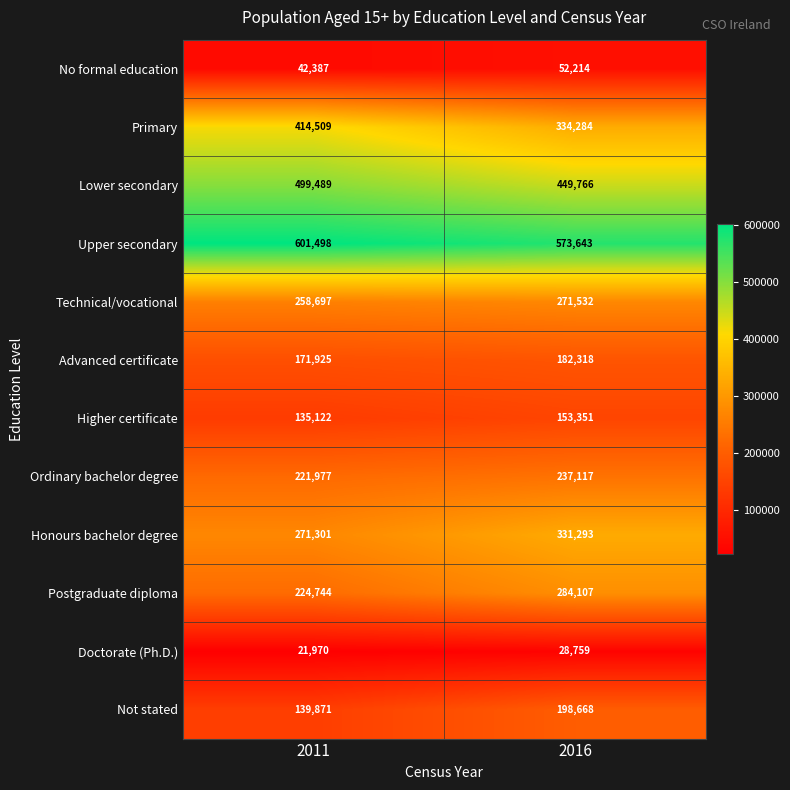

Rank the series at 2011 from highest to lowest value.

Upper secondary, Lower secondary, Primary, Honours bachelor degree, Technical/vocational, Postgraduate diploma, Ordinary bachelor degree, Advanced certificate, Not stated, Higher certificate, No formal education, Doctorate (Ph.D.)